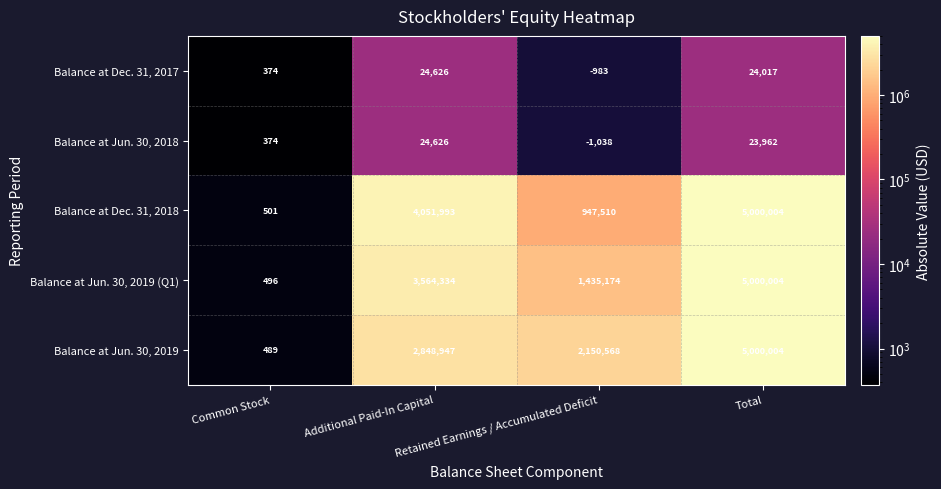

Count the Balance at Jun. 30, 2019 values in the range 2150568 to 5000004.

3